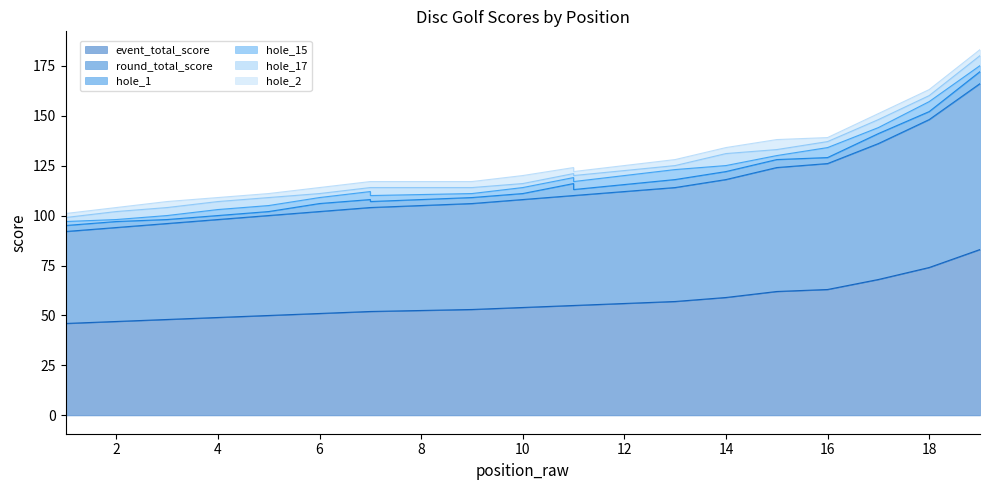

What is the difference between the maximum and second lowest values in the hole_17 series?

4